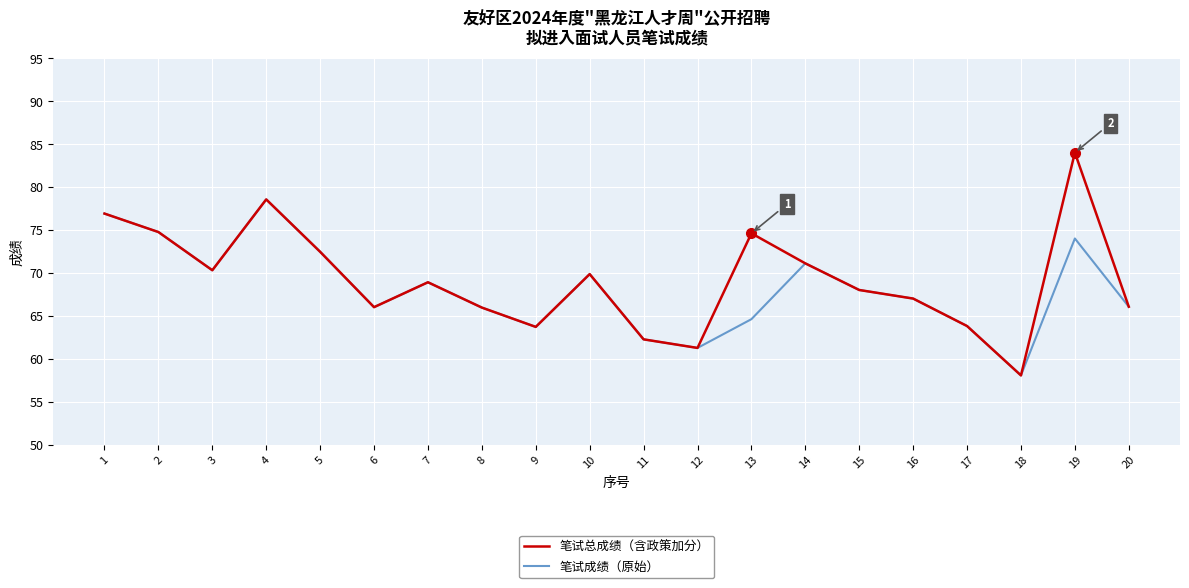

At which label does 笔试总成绩（含政策加分） reach its minimum?

18